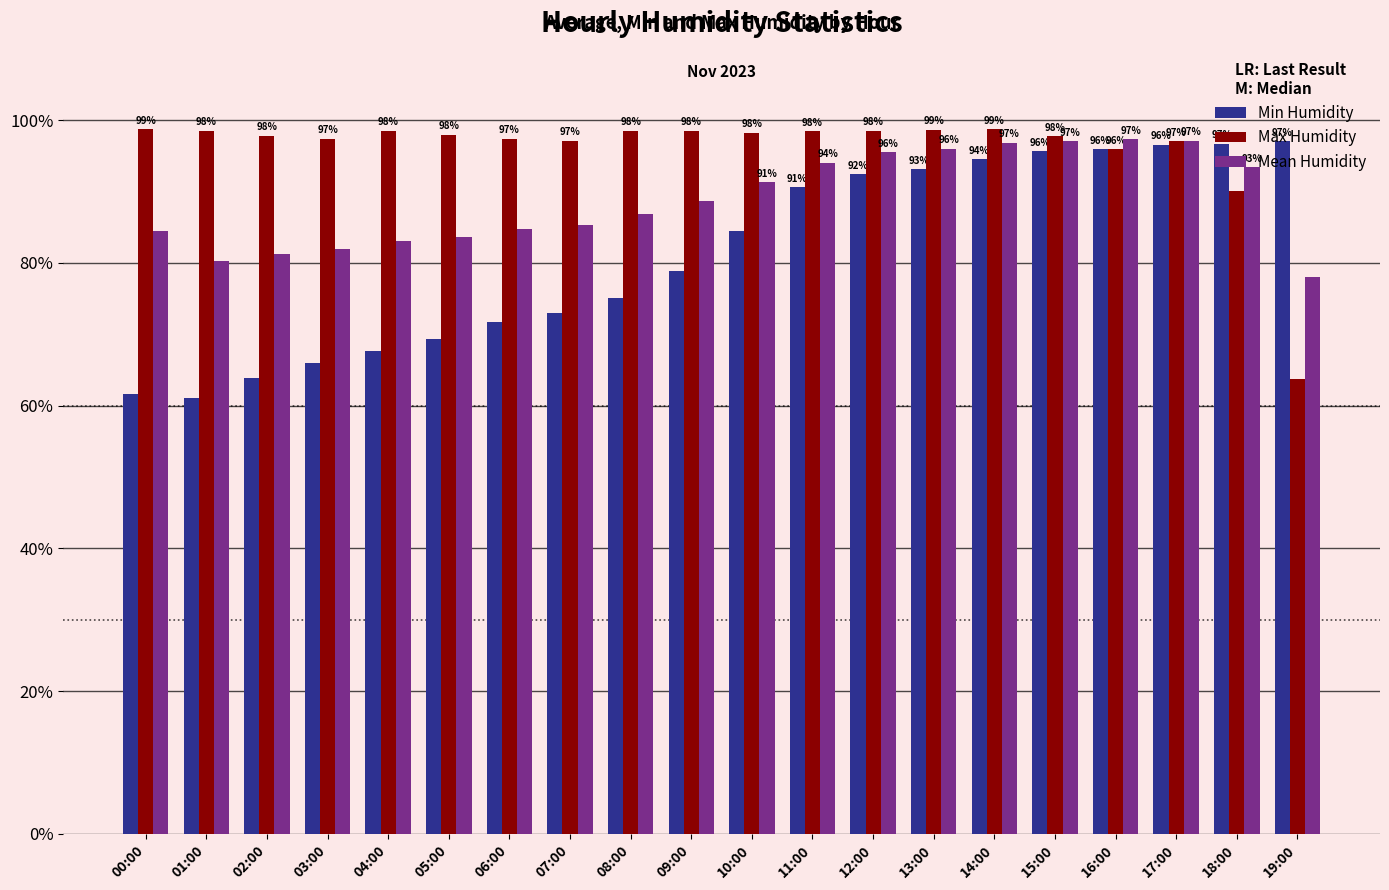

Rank the series by their average value, from lowest to highest.

Min Humidity, Mean Humidity, Max Humidity